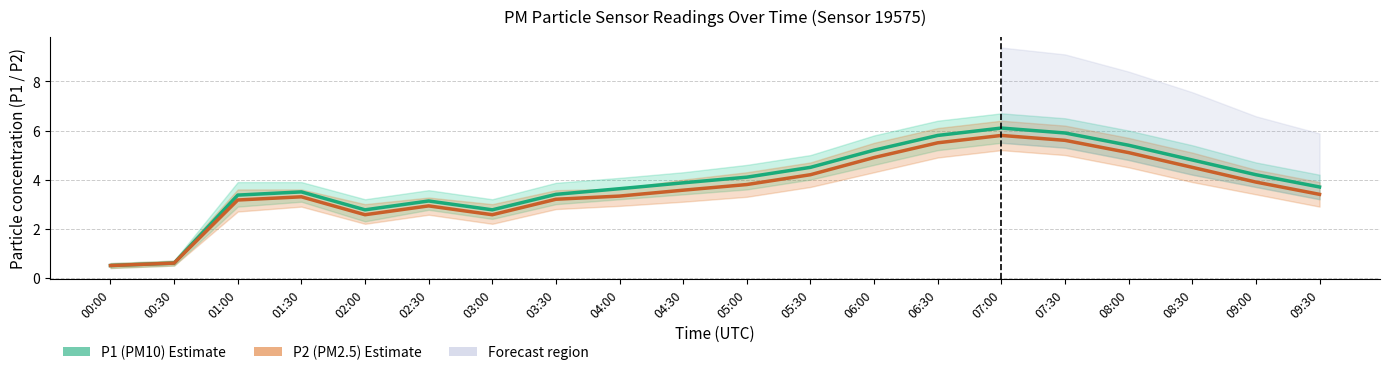

Reading right to left, list all the values displayed in this chart.

P1 (PM10): 09:30=3.7	09:00=4.2	08:30=4.8	08:00=5.4	07:30=5.9	07:00=6.1	06:30=5.8	06:00=5.2	05:30=4.5	05:00=4.1	04:30=3.9	04:00=3.6	03:30=3.4	03:00=2.8	02:30=3.1	02:00=2.8	01:30=3.5	01:00=3.4	00:30=0.6	00:00=0.5
P2 (PM2.5): 09:30=3.4	09:00=3.9	08:30=4.5	08:00=5.1	07:30=5.6	07:00=5.8	06:30=5.5	06:00=4.9	05:30=4.2	05:00=3.8	04:30=3.6	04:00=3.3	03:30=3.2	03:00=2.6	02:30=2.9	02:00=2.6	01:30=3.3	01:00=3.2	00:30=0.6	00:00=0.5